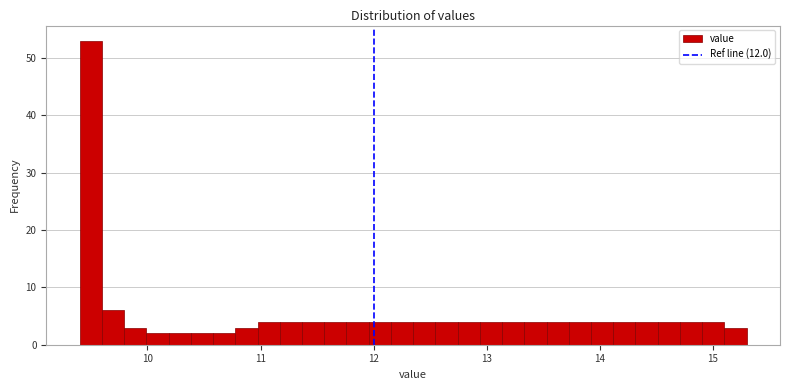

Around what value on the x-axis is the tallest bar? Give the approximate position of its centre, as read against the axis.

9.5